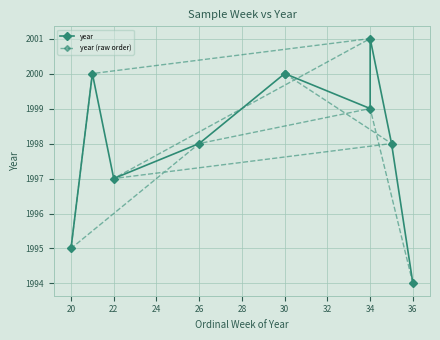

How many lines are shown in the chart?

2